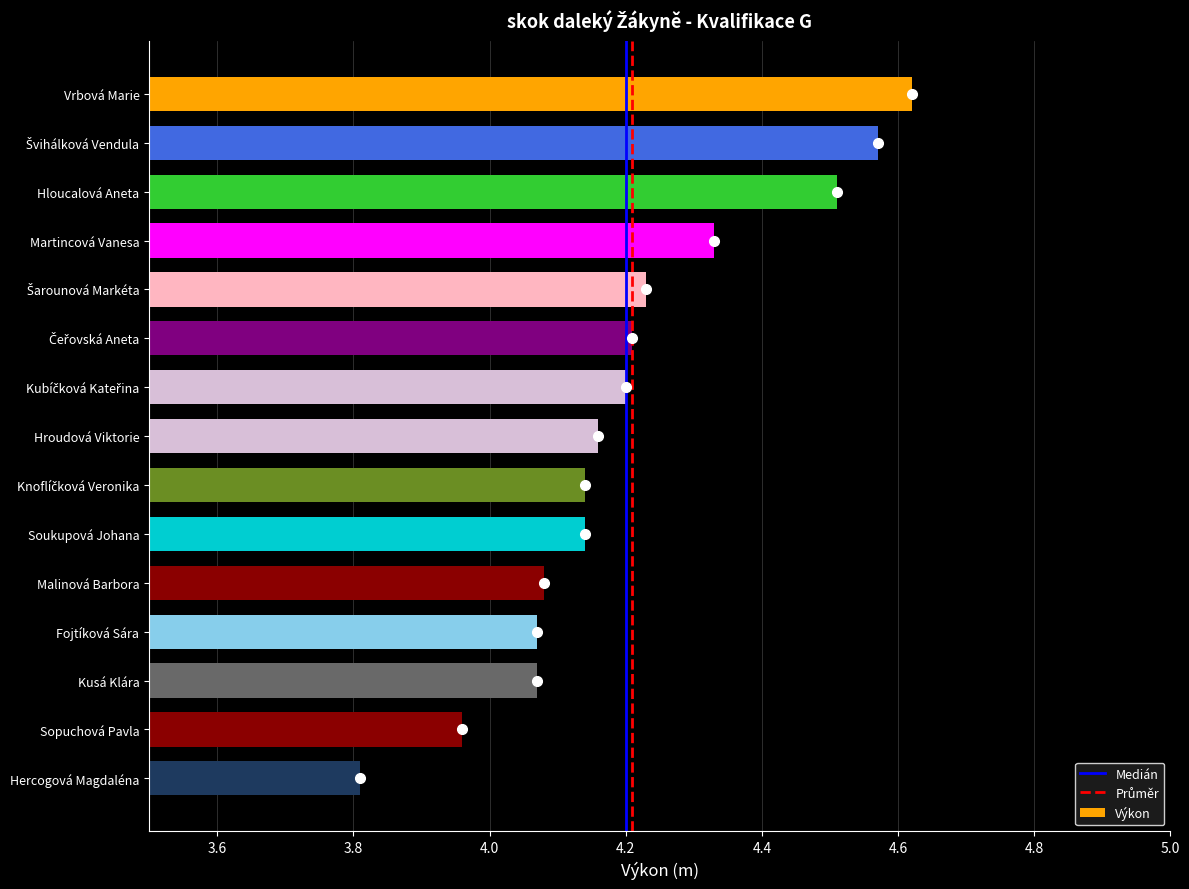

The chart shows a value of 6.5 at Malinová Barbora. True or false?

False